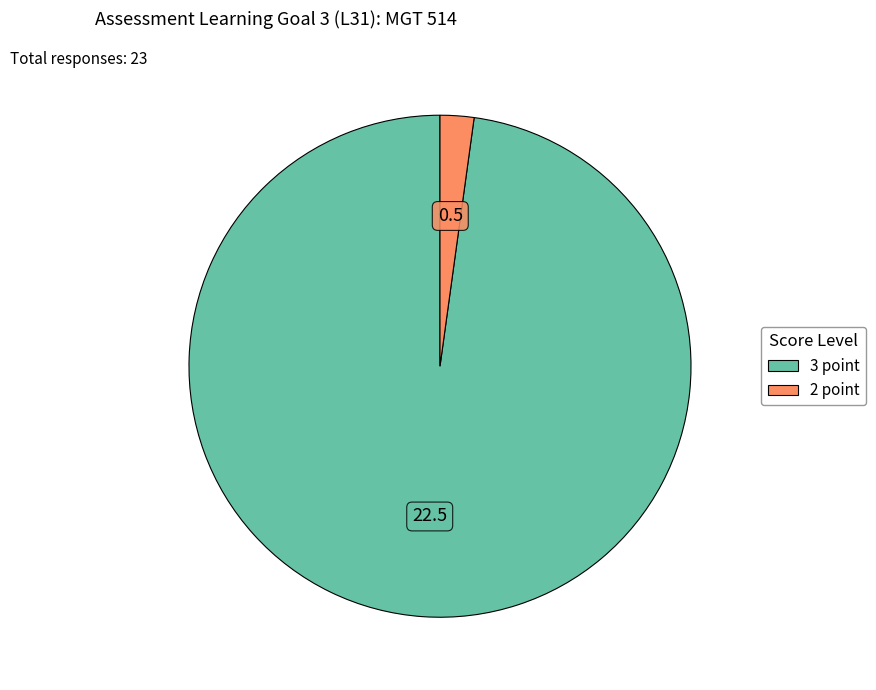

Does any single category account for the majority?

Yes